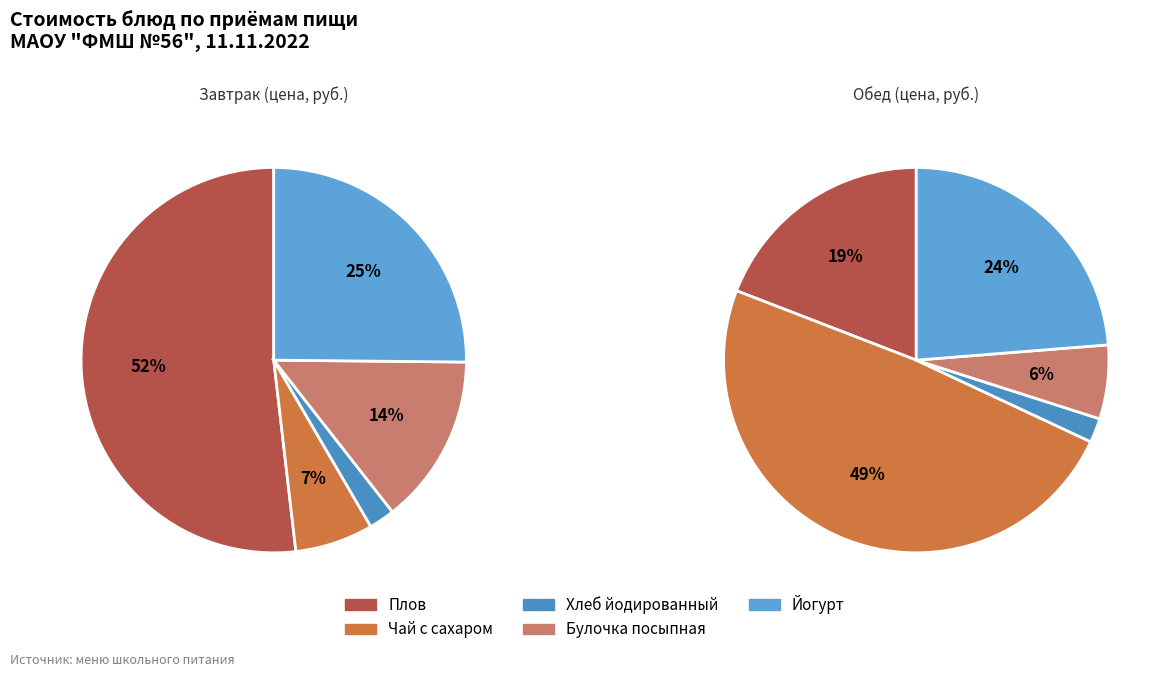

What percentage is NOT represented by Плов?

48.2%